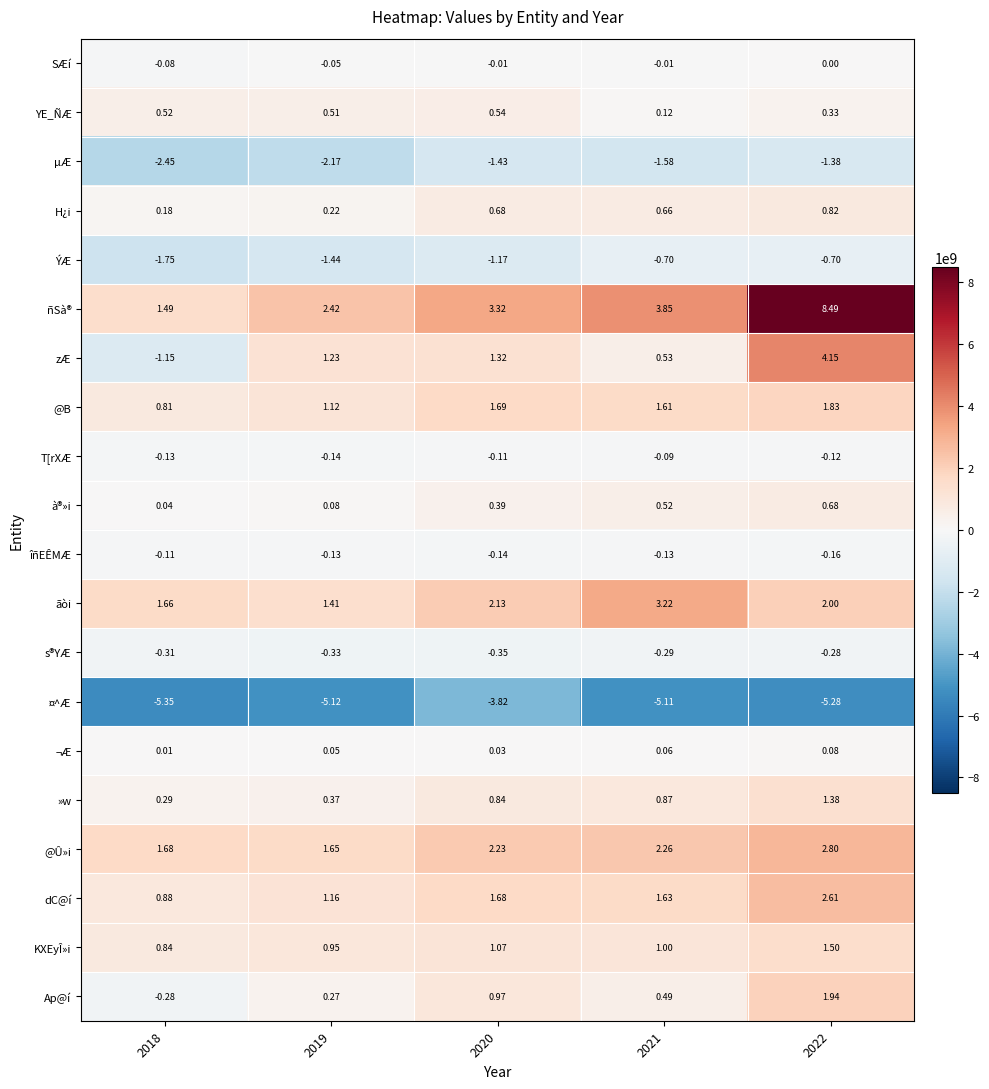

Which series changed the most between 2018 and 2022?

ñSà®